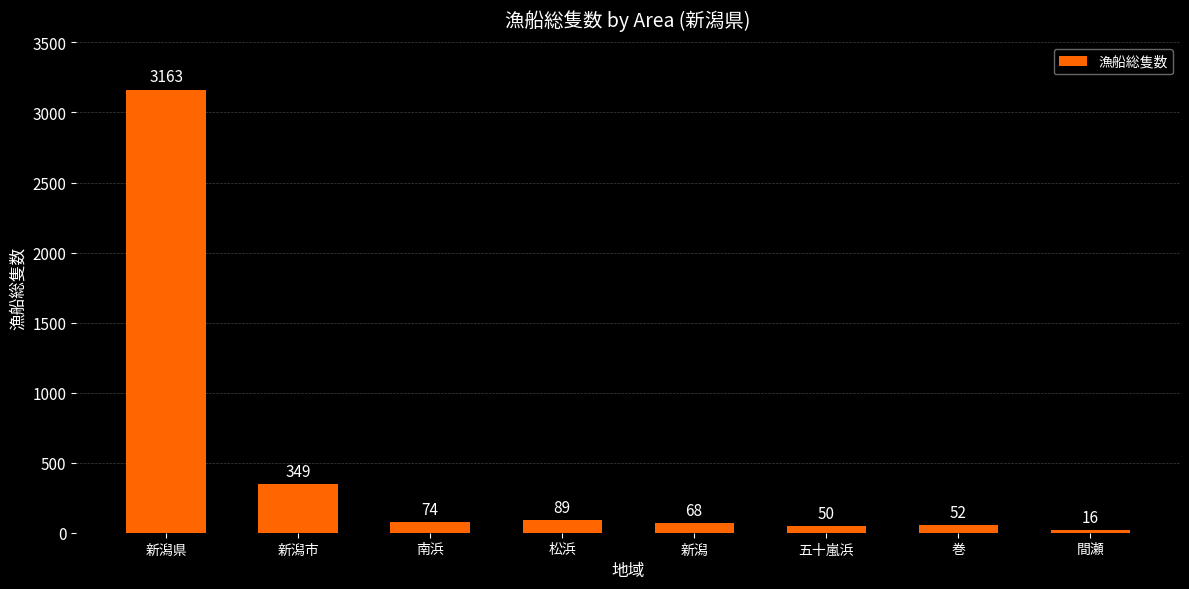

Reading left to right, extract all data points from this chart.

新潟県=3163	新潟市=349	南浜=74	松浜=89	新潟=68	五十嵐浜=50	巻=52	間瀬=16